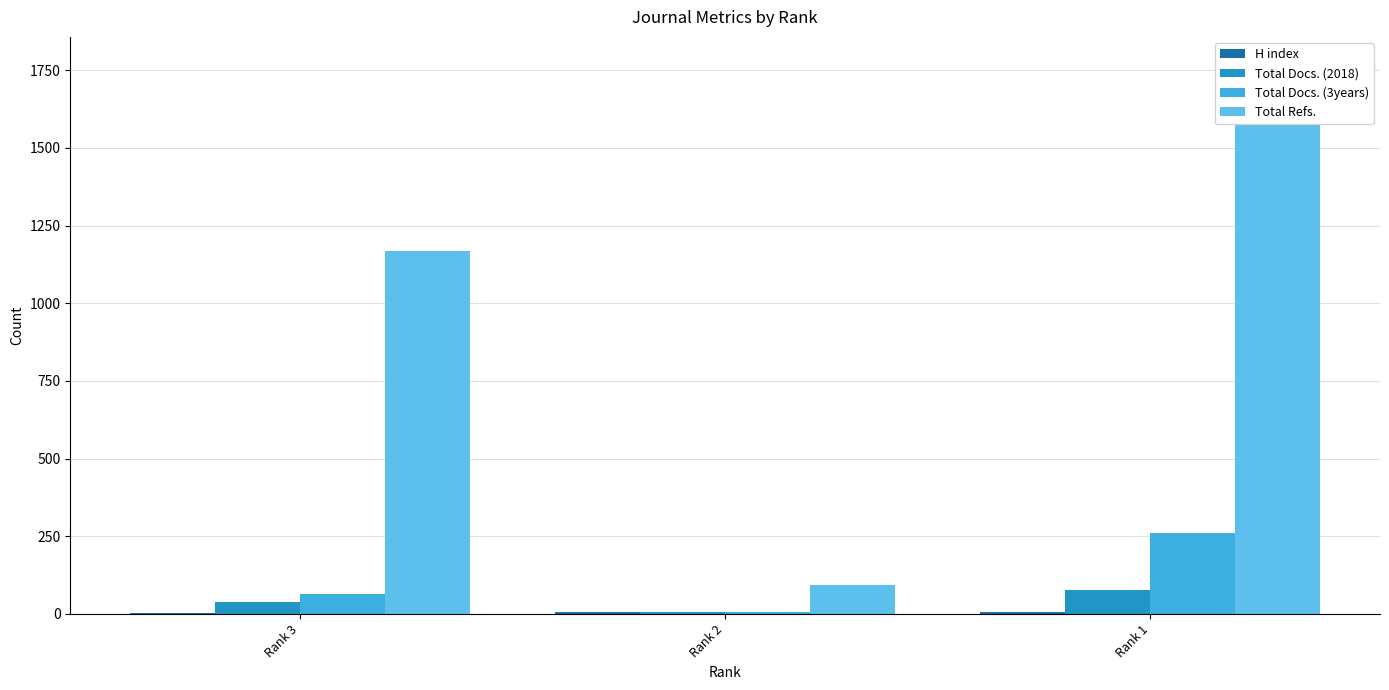

How many bars are there in each group?

4